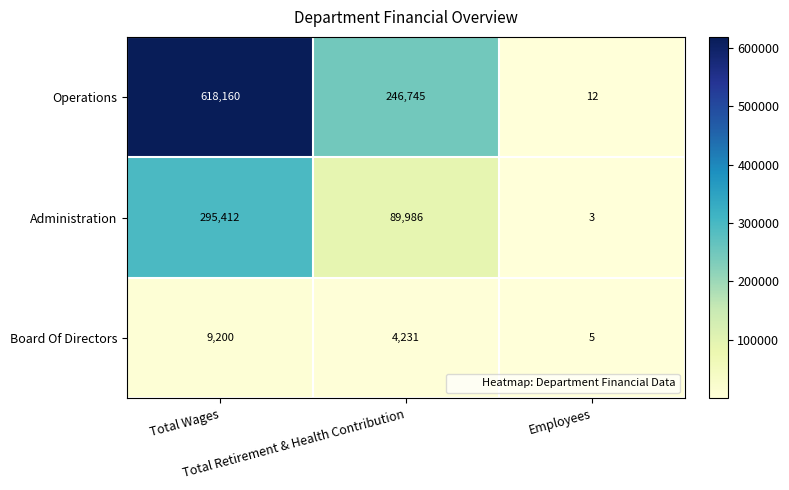

What is the smallest value displayed?

3